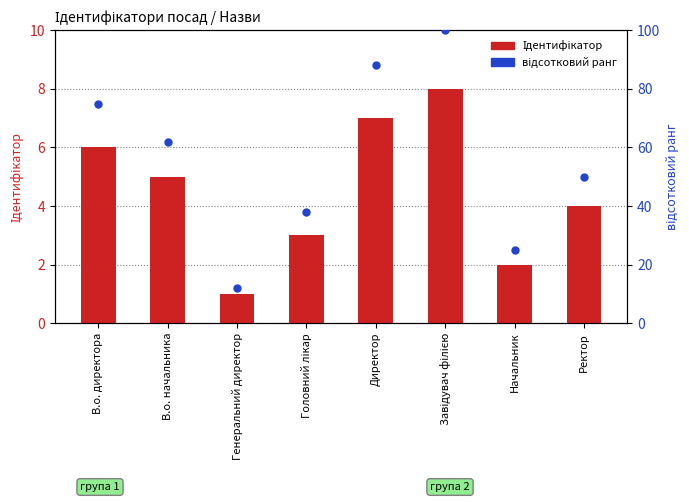

What are all the series names shown in the legend?

Ідентифікатор, відсотковий ранг